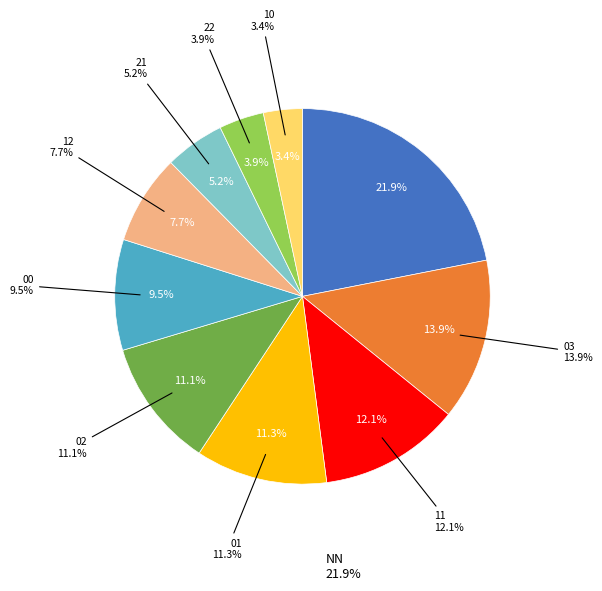

To the nearest percent, what is the combined percentage of 02 and 11?

23%